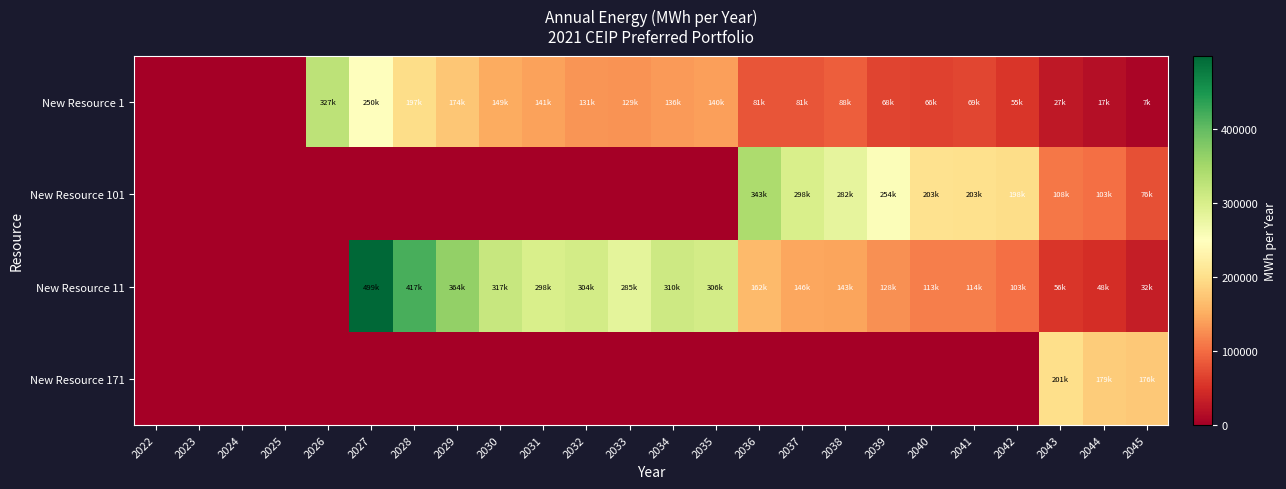

Between 2039 and 2035, which is larger?

2035